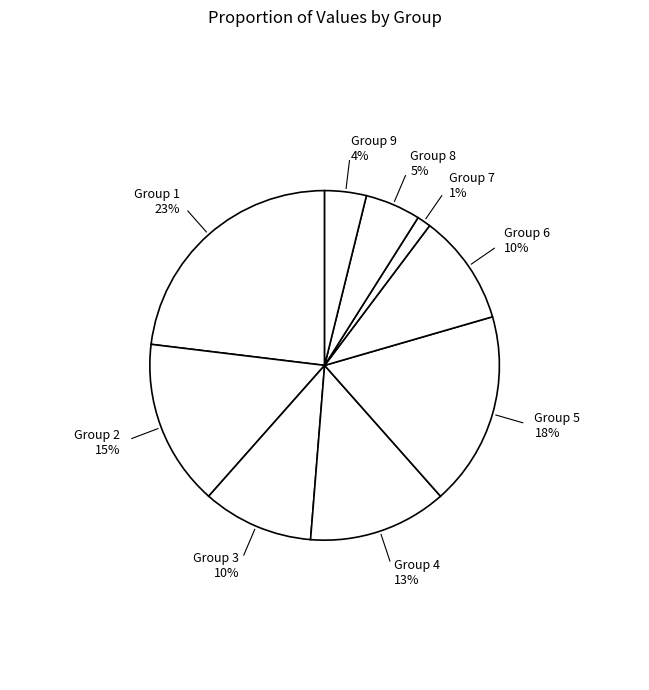

What is the smallest slice in the pie chart?

Group 7